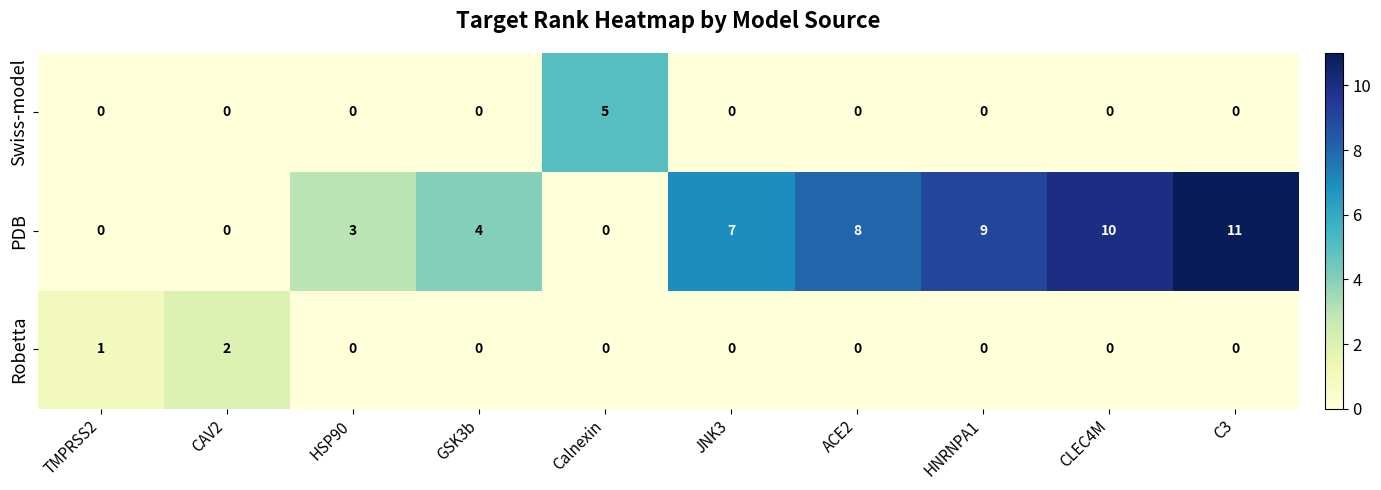

Is it true that Swiss-model equals 0 at C3?

True